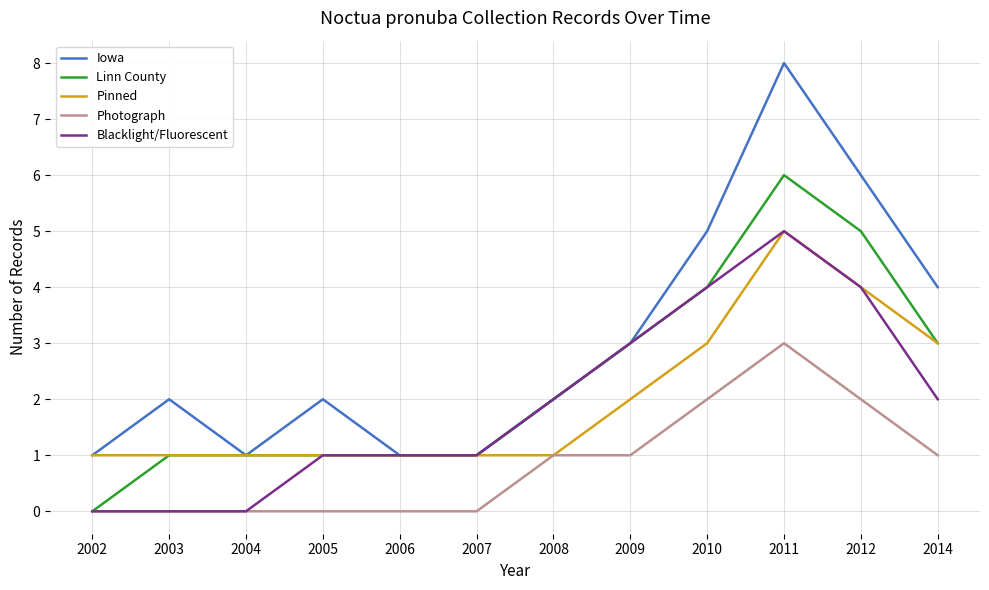

How many series are shown in this chart?

5